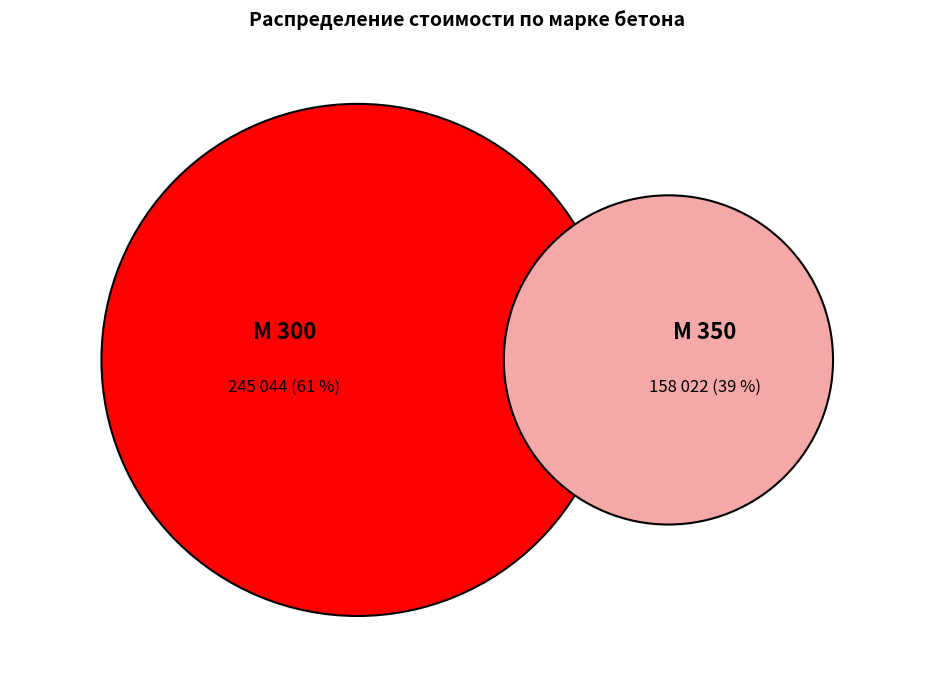

The 7 slice represents 12% of the pie. True or false?

False